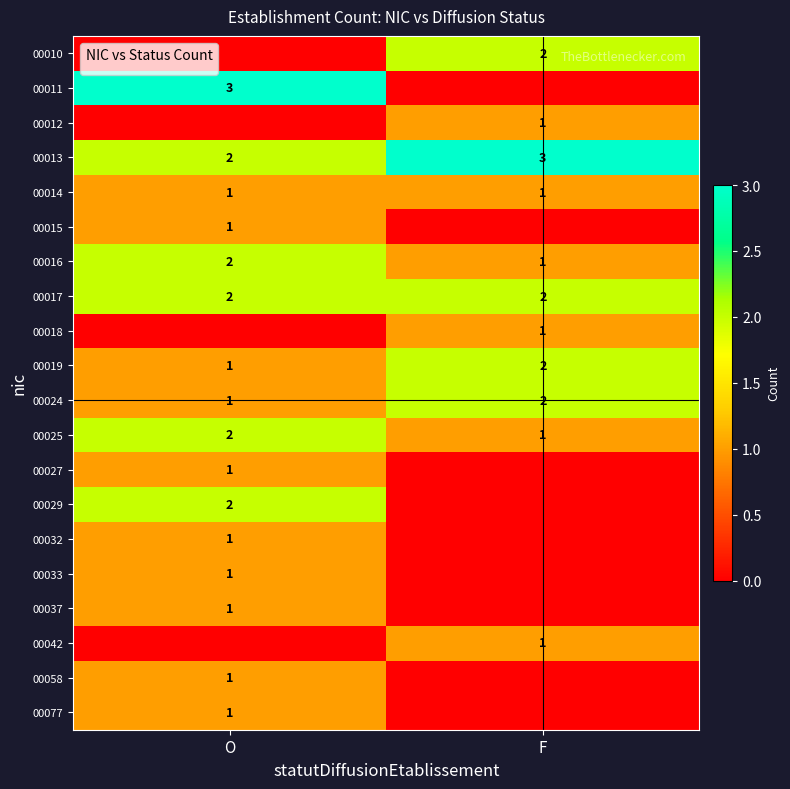

The value of 00025 at O is 2. True or false?

True